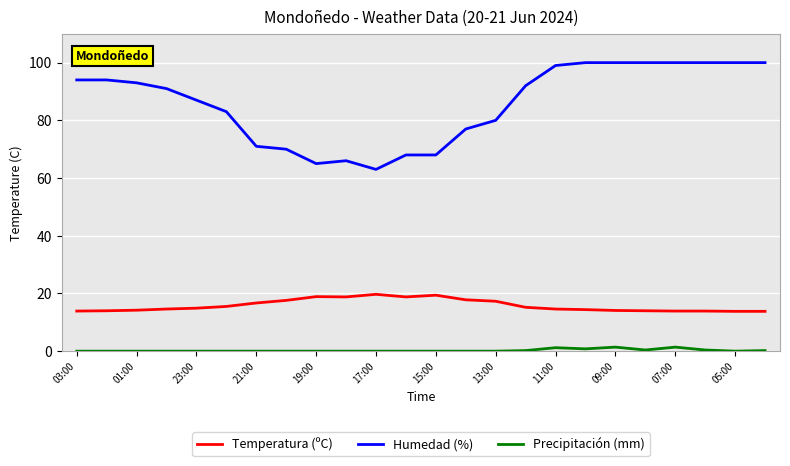

True or false: Humedad (%) and Temperatura (ºC) cross at least once.

False